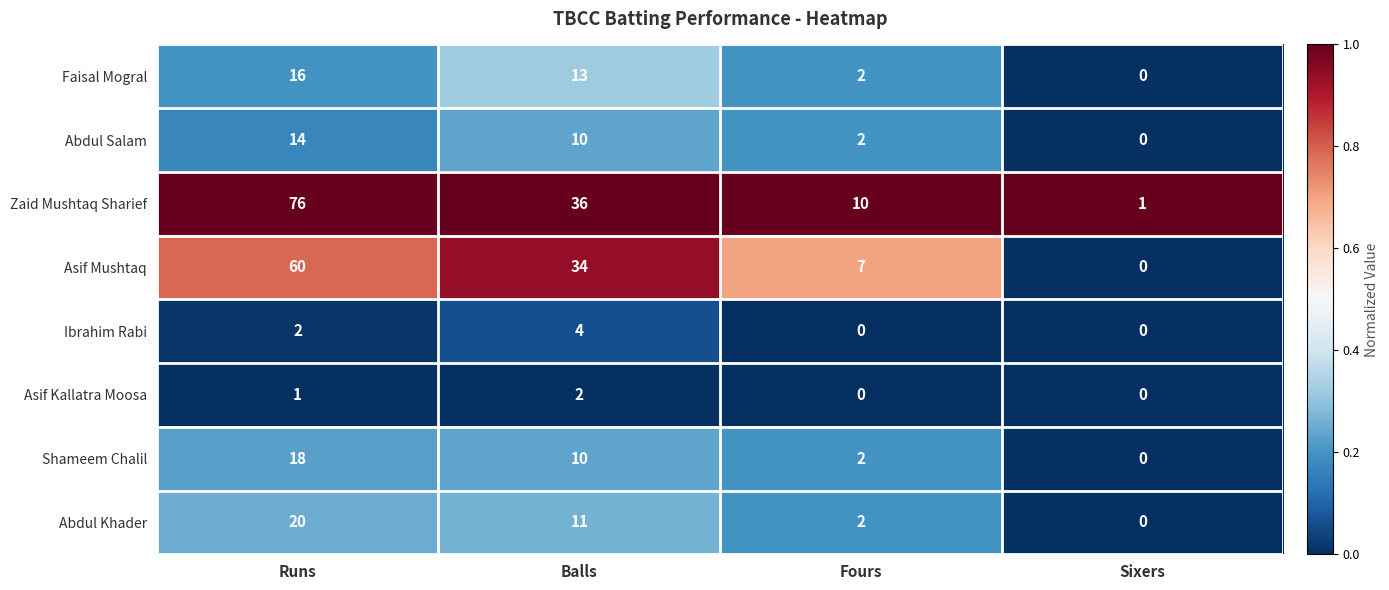

What is the difference between the highest and lowest values at Fours?

10